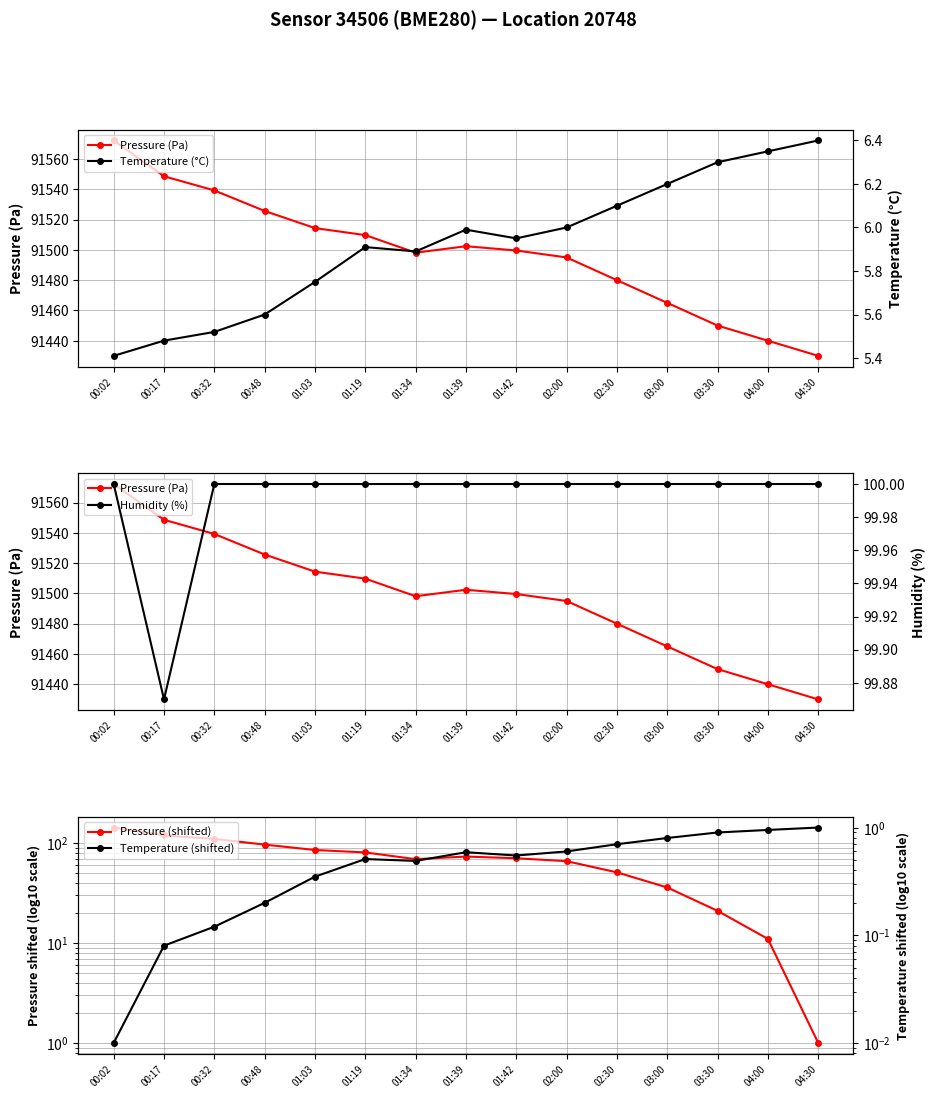

What is the lowest value of the Temperature (°C) series?

5.4